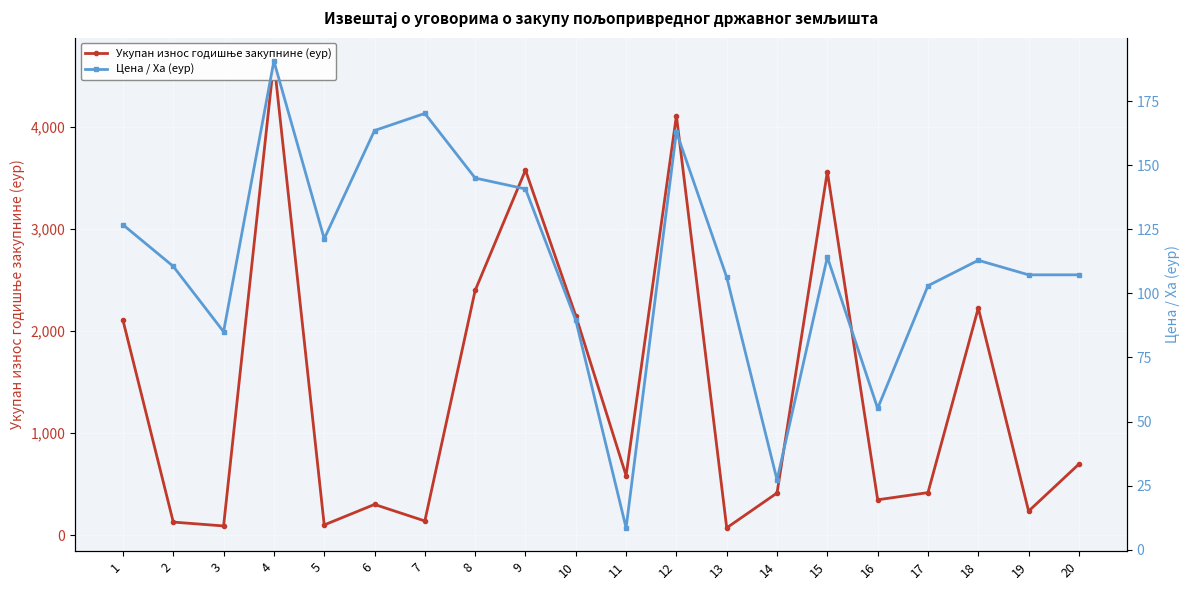

Between which two adjacent categories do Укупан износ годишње закупнине (еур) and Цена / Ха (еур) first intersect?

4 and 5